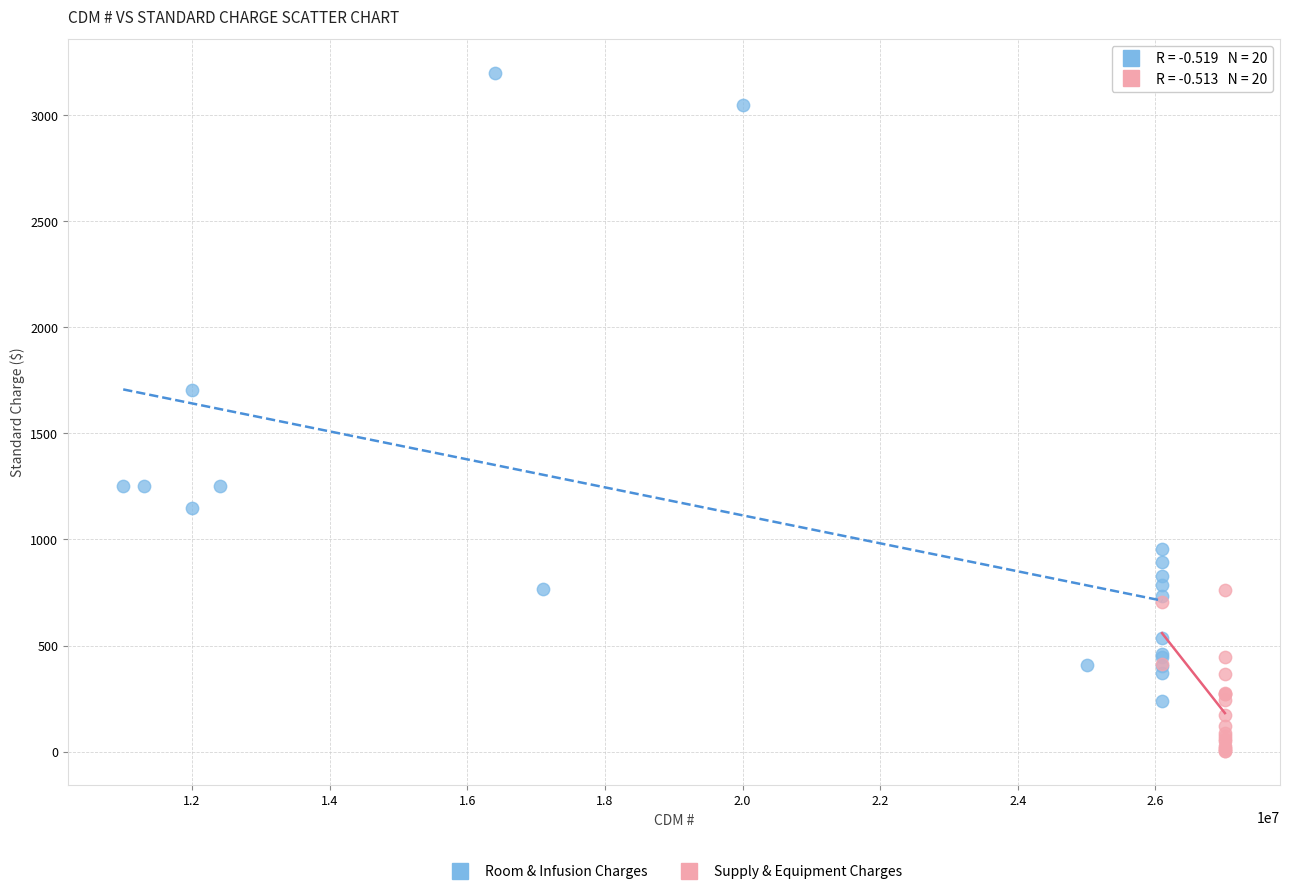

Which series reaches the minimum Y coordinate?

Supply & Equipment Charges